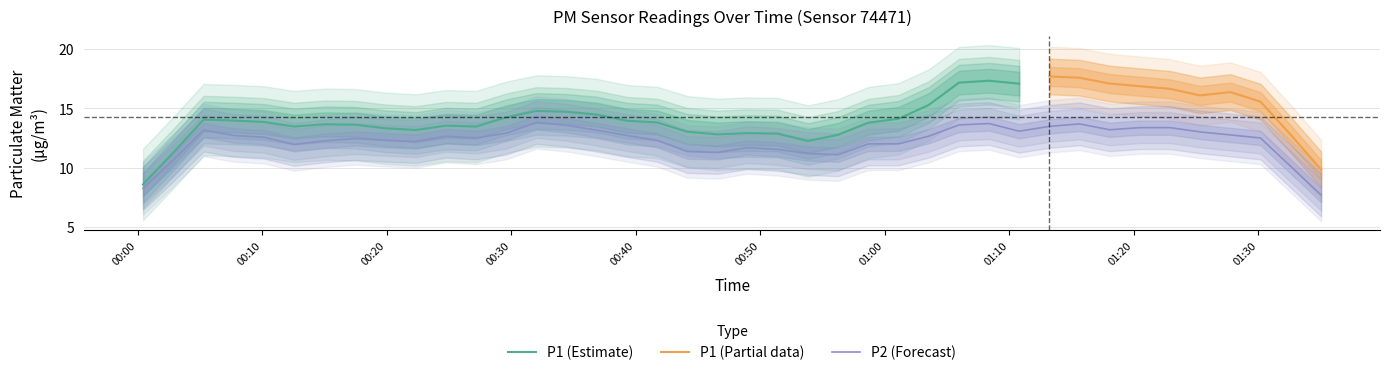

True or false: P1 and P2 cross at least once.

False